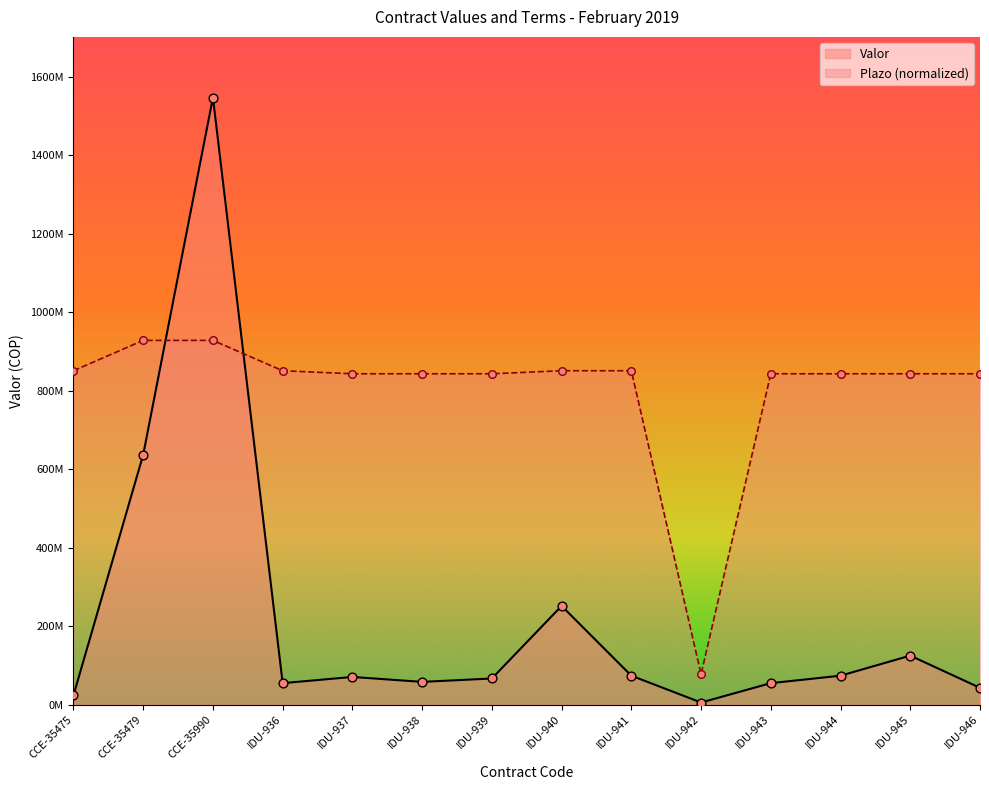

What are all the series names shown in the legend?

Valor, Plazo (normalized)